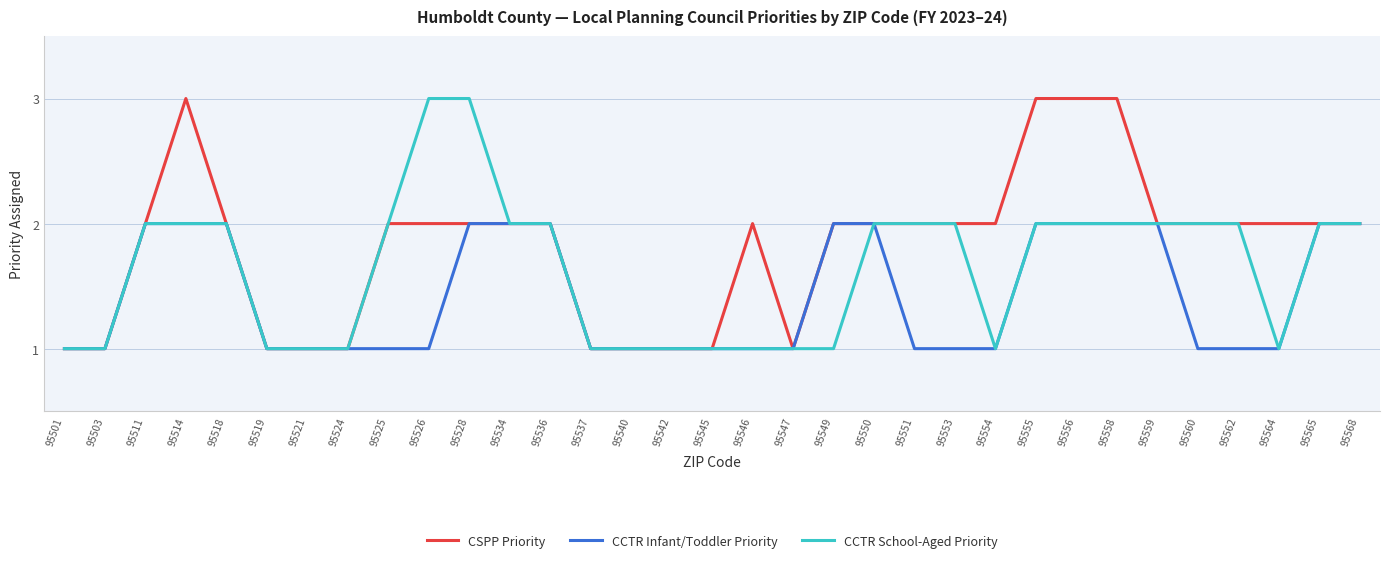

Count the CSPP Priority values in the range 1 to 2.

29